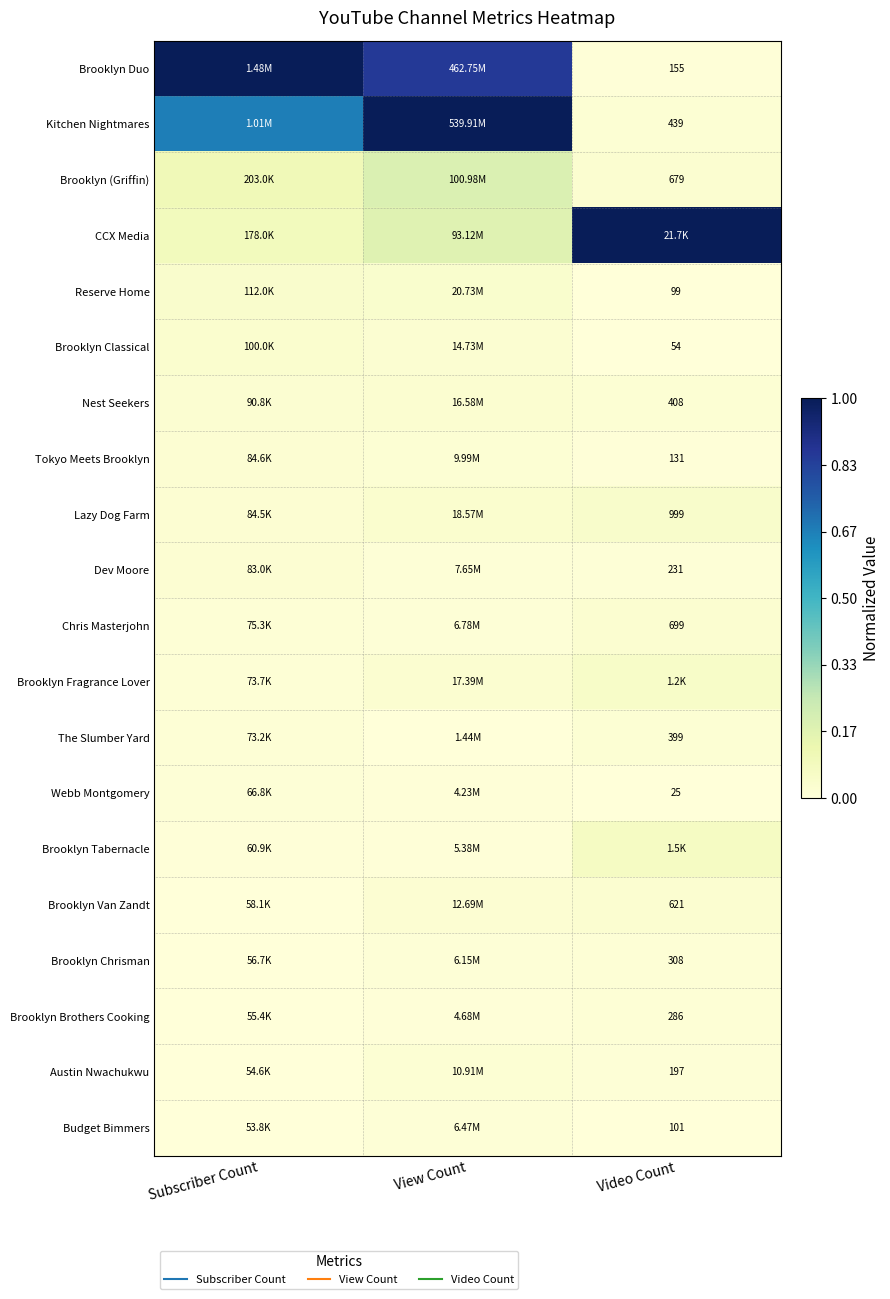

At Video Count, list the series in order from largest to smallest.

CCX Media, Brooklyn Tabernacle, Brooklyn Fragrance Lover, Lazy Dog Farm, Chris Masterjohn, Brooklyn (Griffin), Brooklyn Van Zandt, Kitchen Nightmares, Nest Seekers, The Slumber Yard, Brooklyn Chrisman, Brooklyn Brothers Cooking, Dev Moore, Austin Nwachukwu, Brooklyn Duo, Tokyo Meets Brooklyn, Budget Bimmers, Reserve Home, Brooklyn Classical, Webb Montgomery